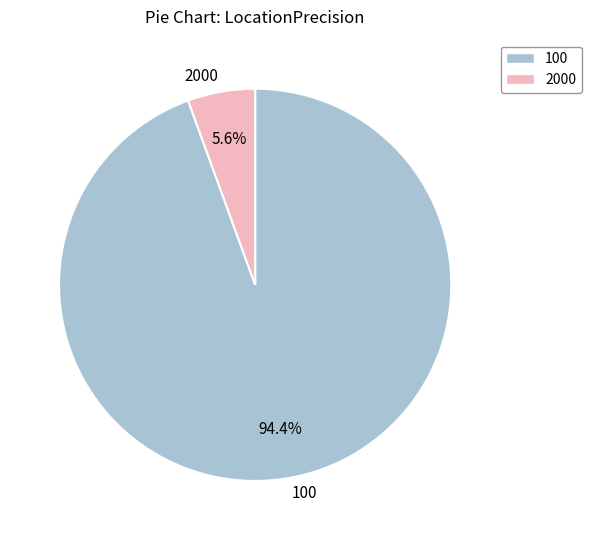

Which slice is the smallest?

2000